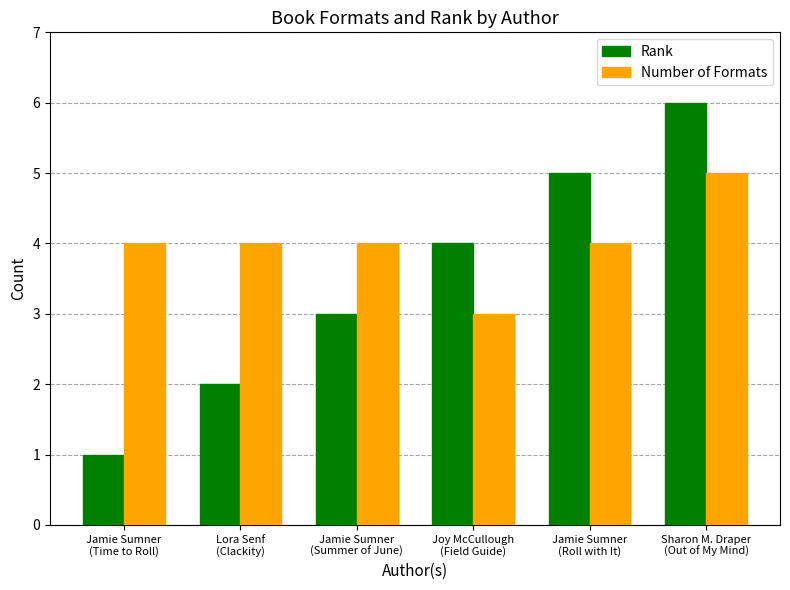

How many bars are there in each group?

2